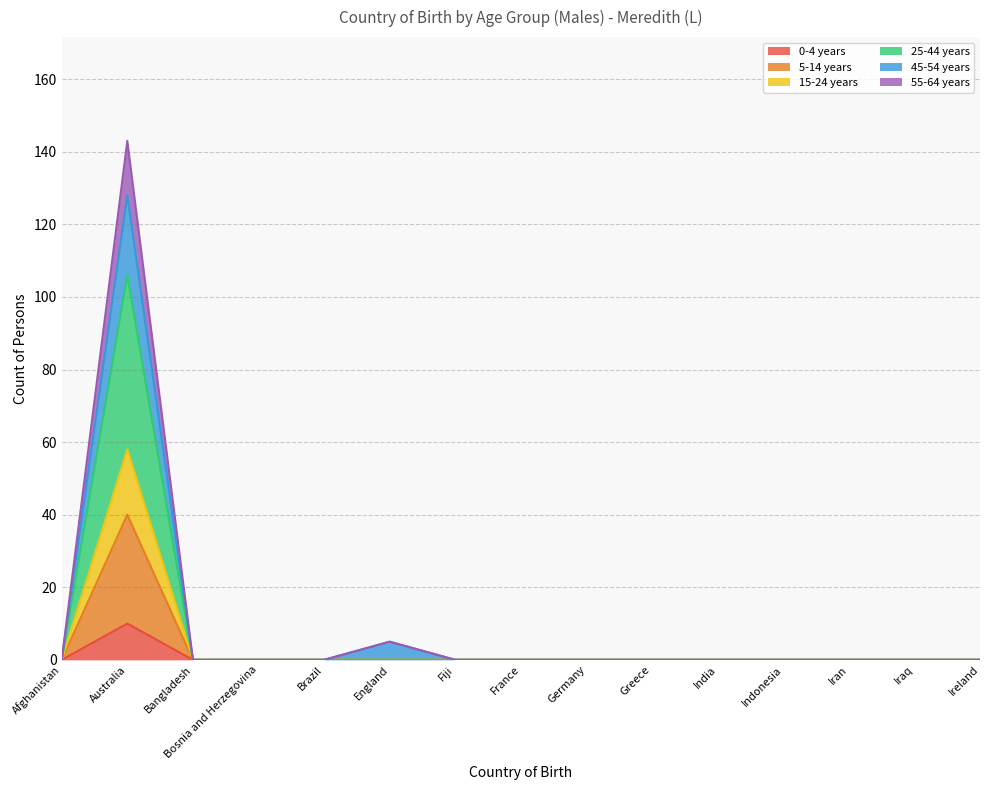

Where is the first local maximum for 15-24 years?

Australia